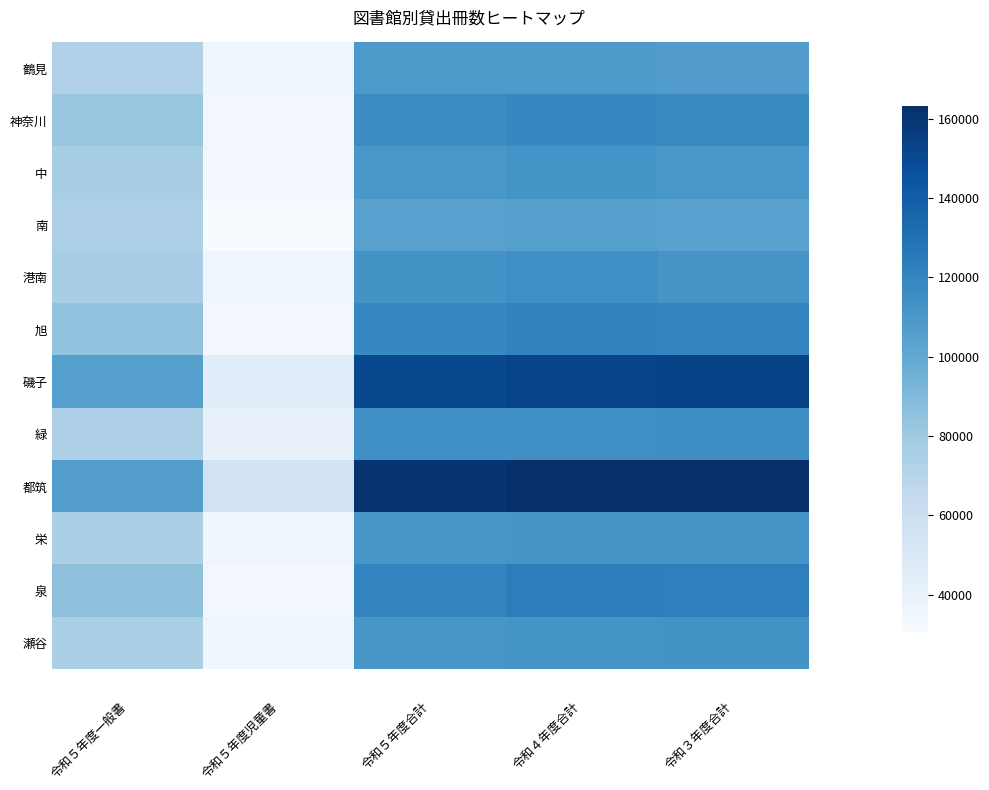

What is the difference between the highest and lowest values at 令和３年度合計?

58551